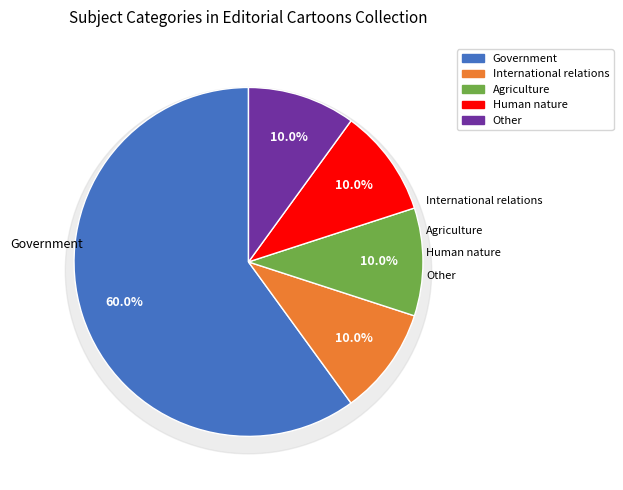

Between Human nature and Agriculture, which is larger?

Human nature